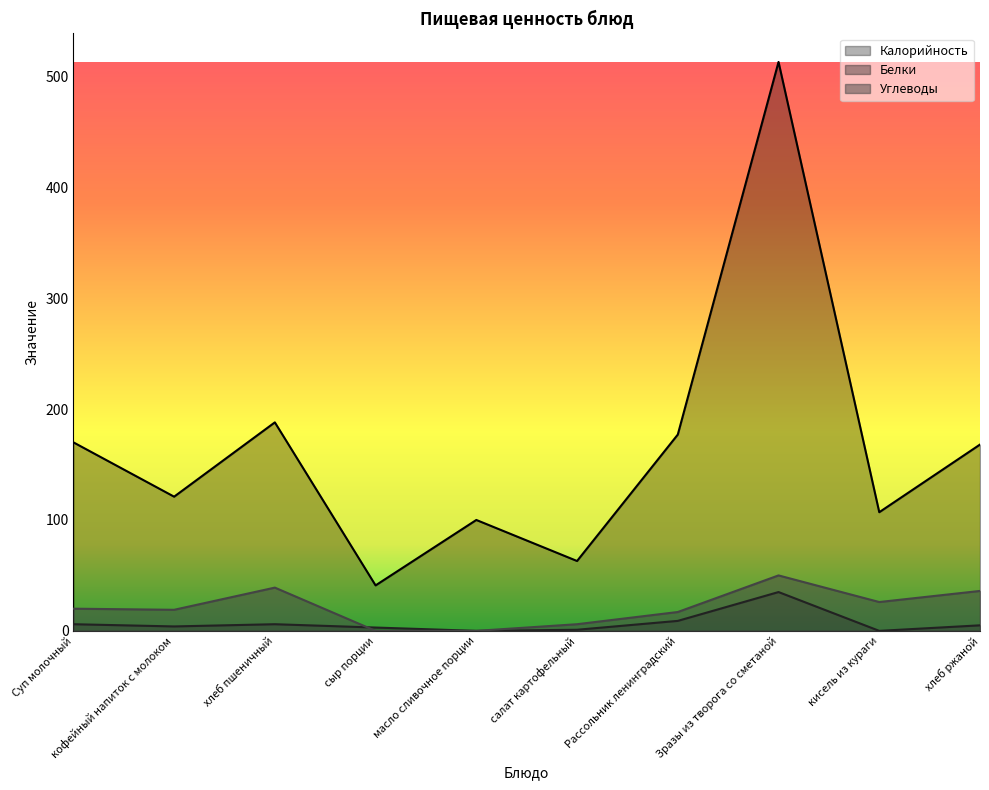

What is the label of the 7th point from the right?

сыр порции